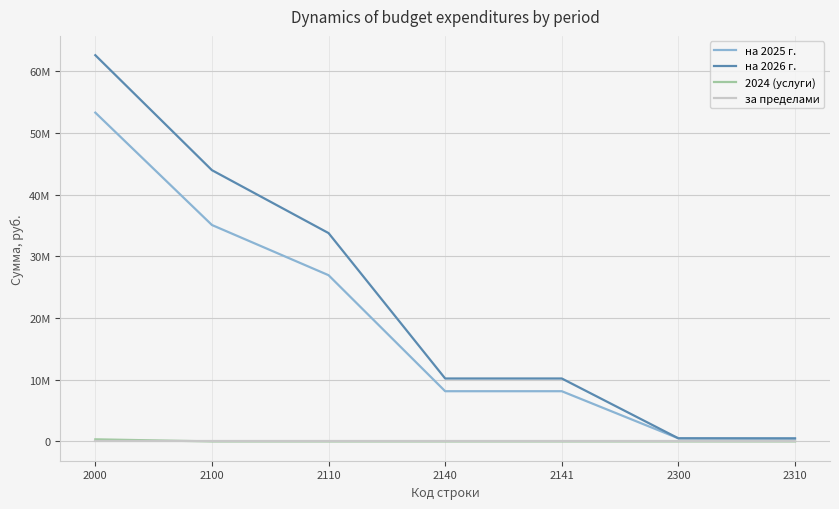

What is the difference between the maximum and minimum values in the на 2026 г. series?

62150636.0